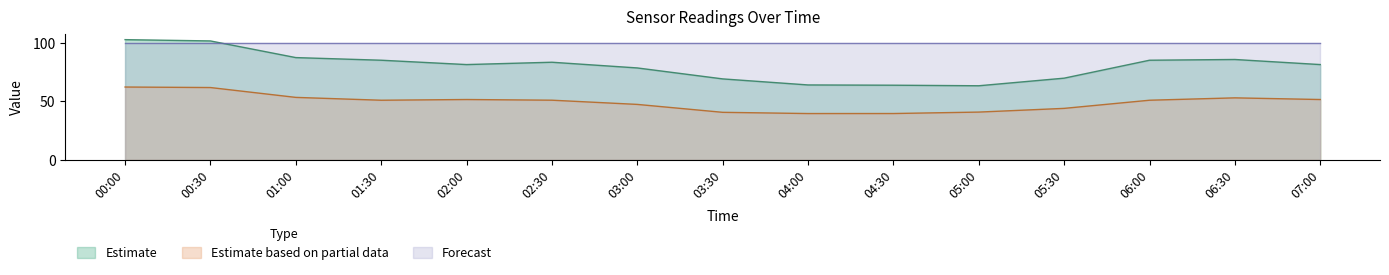

Does the chart have visible grid lines?

No